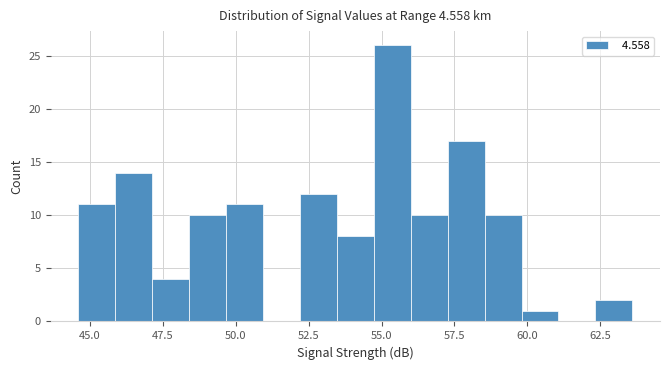

Around what value on the x-axis is the tallest bar? Give the approximate position of its centre, as read against the axis.

55.5